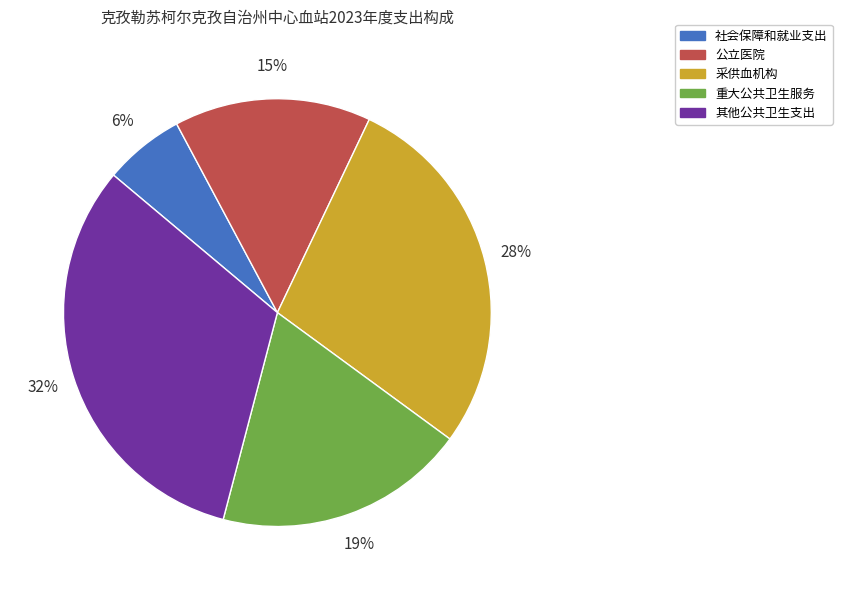

Is the sum of 采供血机构 and 其他公共卫生支出 greater than half?

Yes